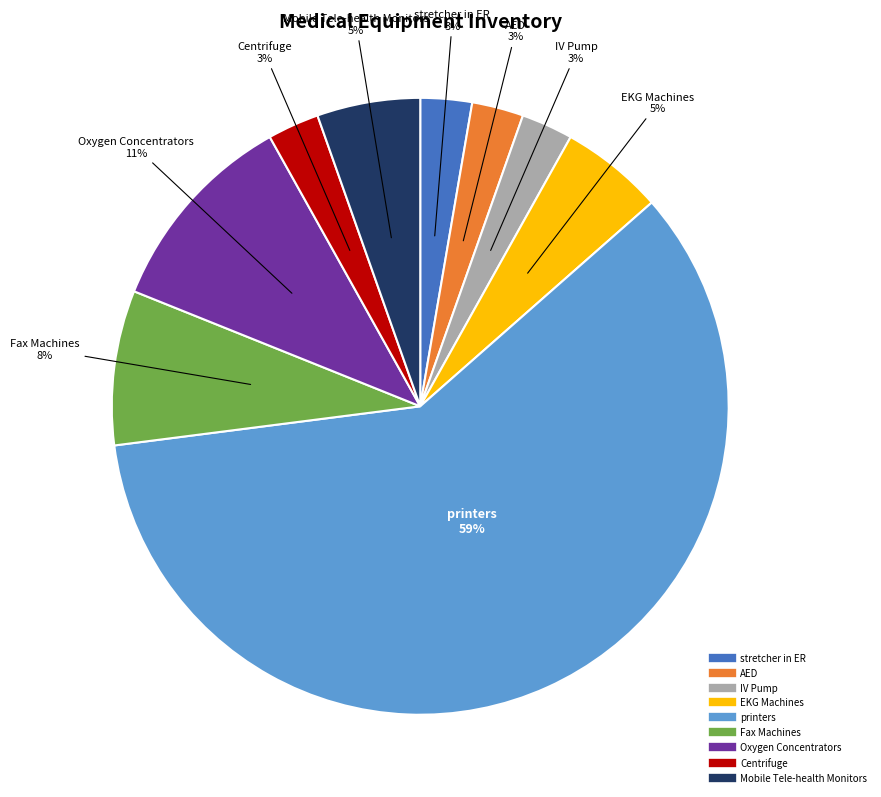

What percentage is the Centrifuge slice, to the nearest percent?

3%